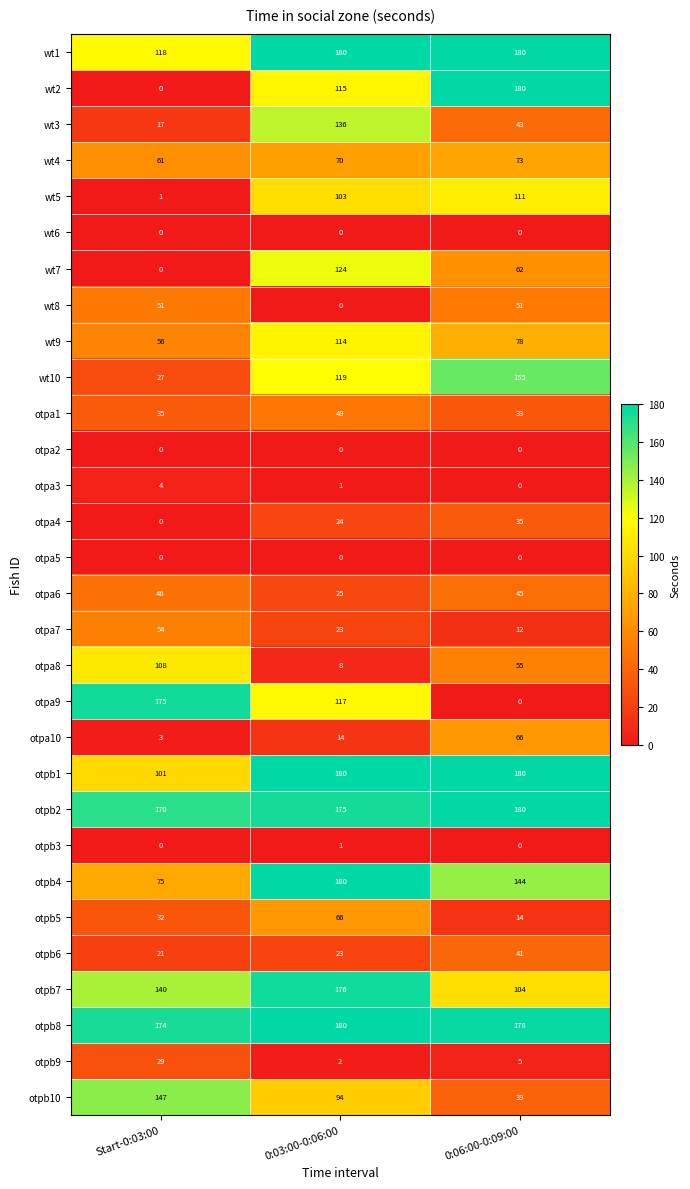

The value of otpb5 at Start-0:03:00 is 32. True or false?

True